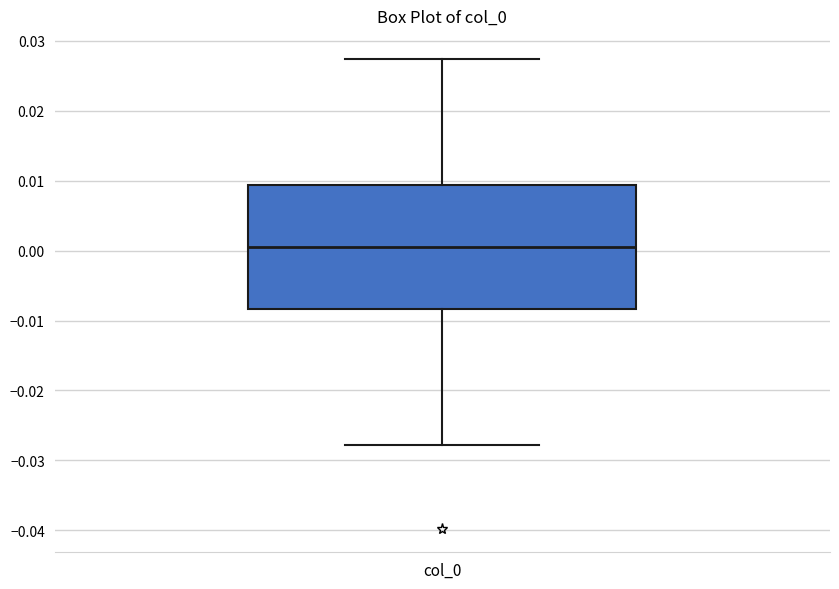

Transcribe this box plot: give where the median line is, the range the box spans, and where the two whiskers end, as read against the y-axis. The values are not printed on the chart, so give them approximately, as read against the axis.

median 0.001, box -0.008 to 0.009, whiskers -0.028 to 0.027